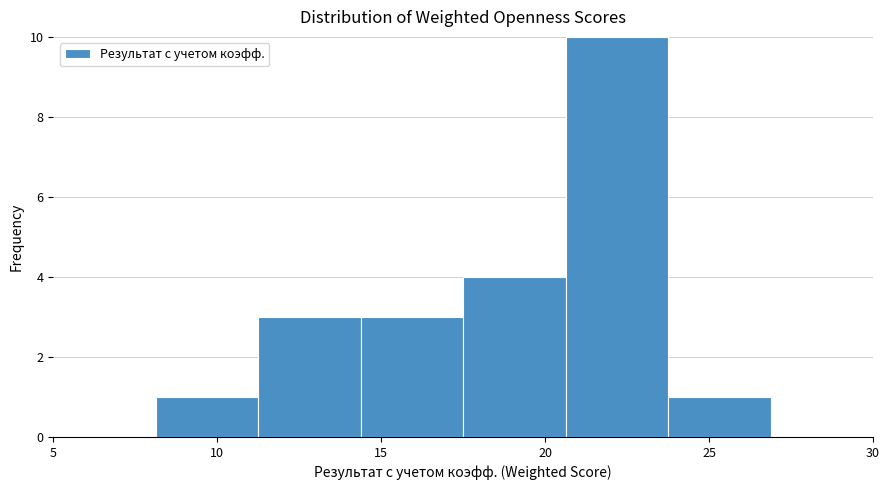

Reading left to right, transcribe this chart: for each bar, give the range it covers on the x-axis and its height. Neither the bar edges nor the heights are printed on the chart, so give them approximately, as read against the axes.

5.0 to 8.0: 0
8.0 to 11.5: 1
11.5 to 14.5: 3
14.5 to 17.5: 3
17.5 to 20.5: 4
20.5 to 24.0: 10
24.0 to 27.0: 1
27.0 to 30.0: 0